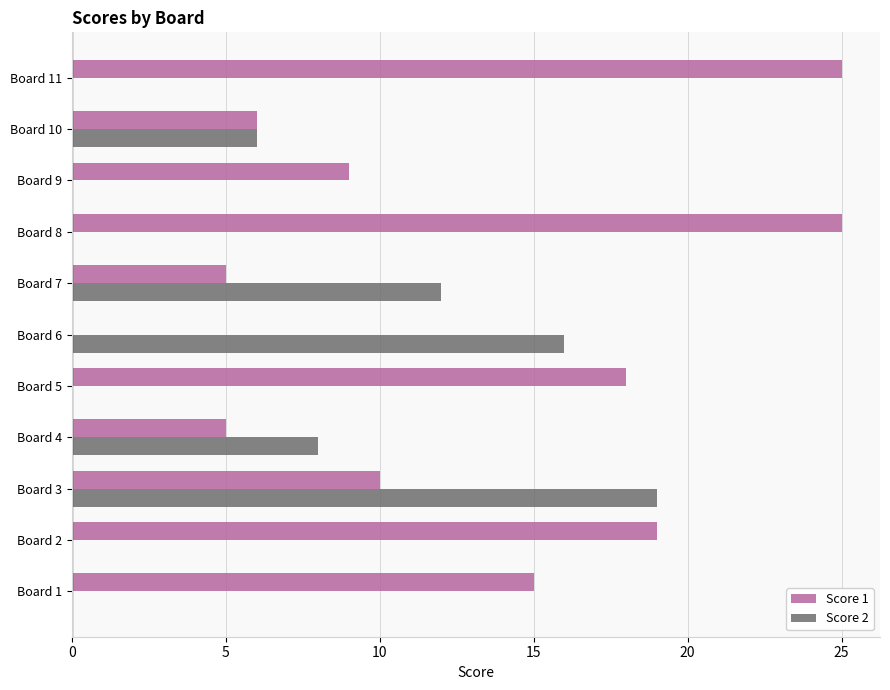

What are all the series names shown in the legend?

Score 1, Score 2